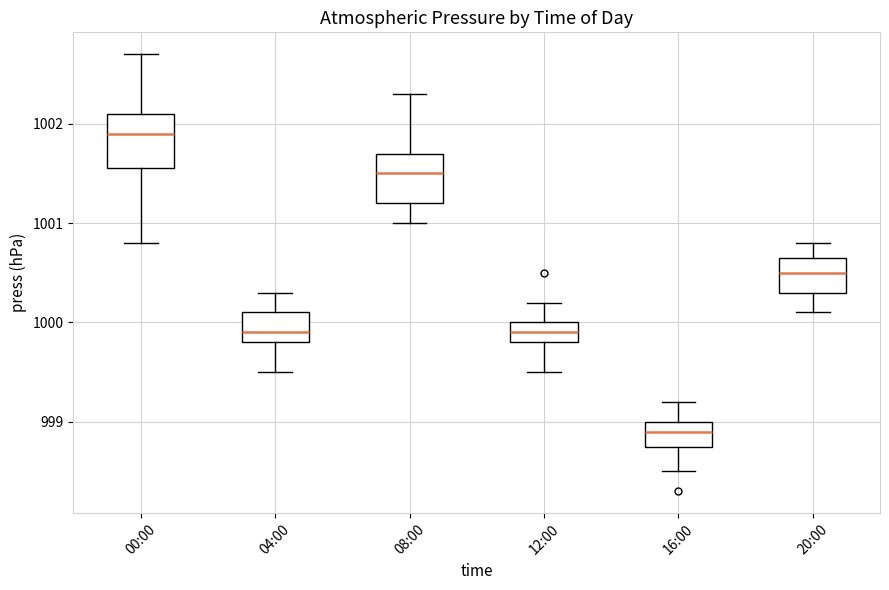

Where is the upper edge of the box for 04:00 on the y-axis? The values are not printed on the chart, so give them approximately, as read against the axis.

1000.1